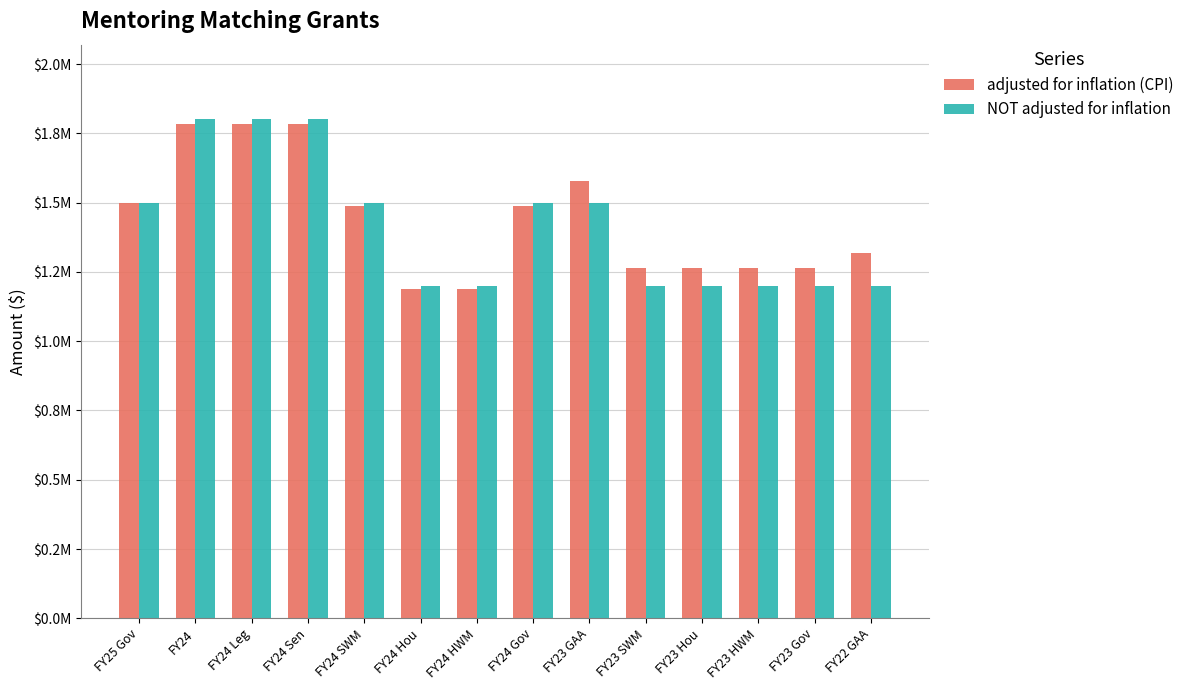

At FY22 GAA, list the series in order from smallest to largest.

NOT adjusted for inflation, adjusted for inflation (CPI)